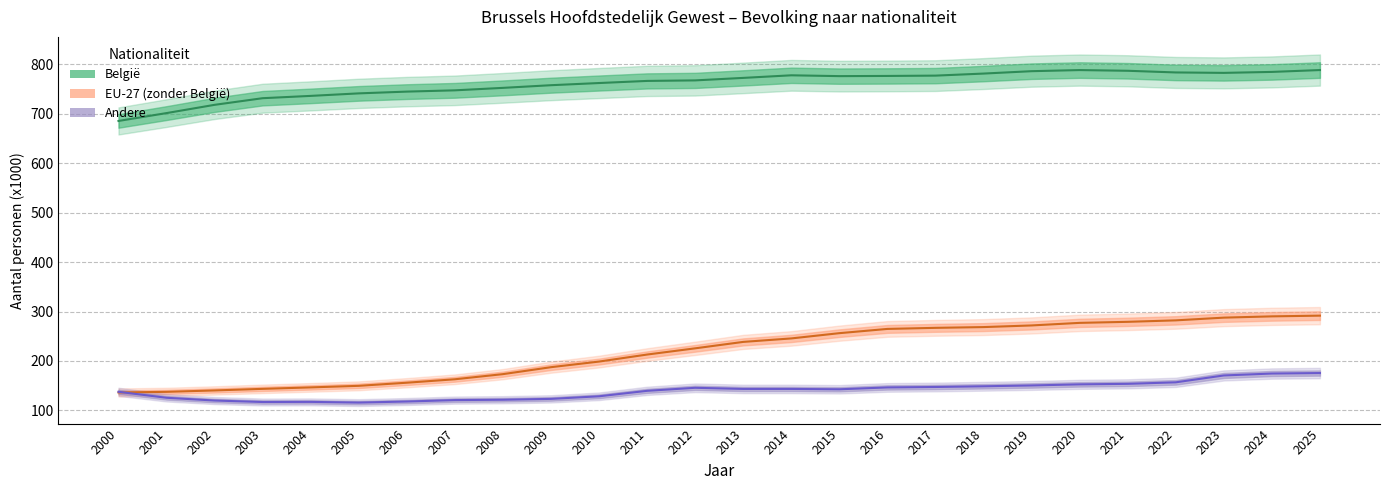

Is it true that Andere equals 175.4 at 2025?

True